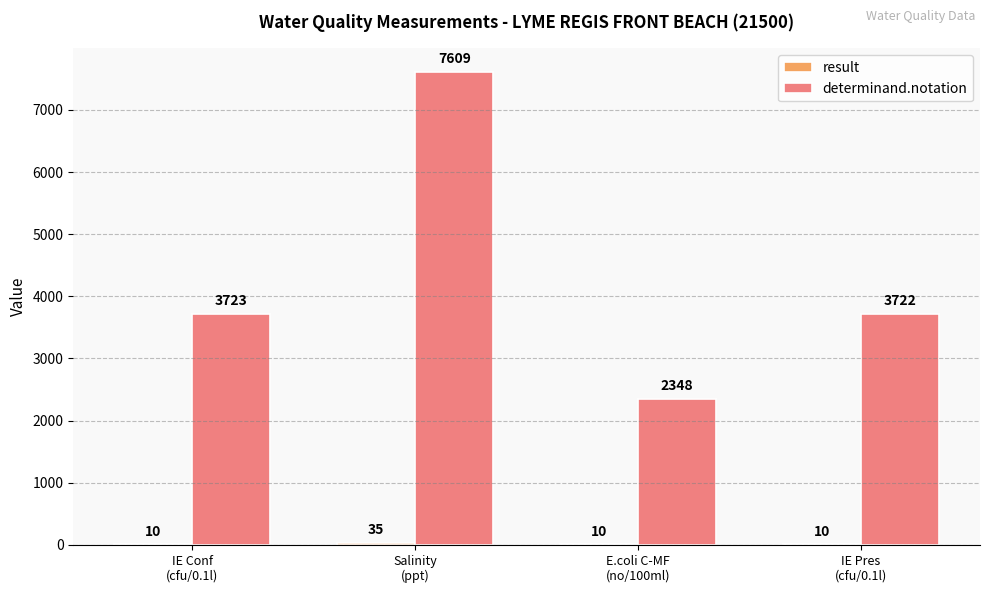

What is the highest value of the determinand.notation series?

7609